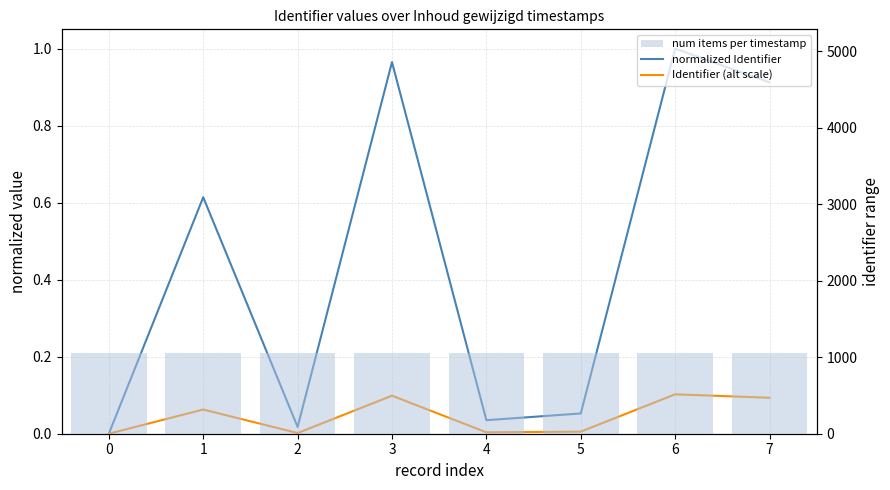

Reading left to right, extract all data points from this chart.

normalized Identifier: 0=0.0	1=0.6	2=0.0	3=1.0	4=0.0	5=0.1	6=1.0	7=0.9
Identifier (alt scale): 0=0.0	1=0.1	2=0.0	3=0.1	4=0.0	5=0.0	6=0.1	7=0.1
num items per timestamp: 0=1057.0	1=1057.0	2=1057.0	3=1057.0	4=1057.0	5=1057.0	6=1057.0	7=1057.0